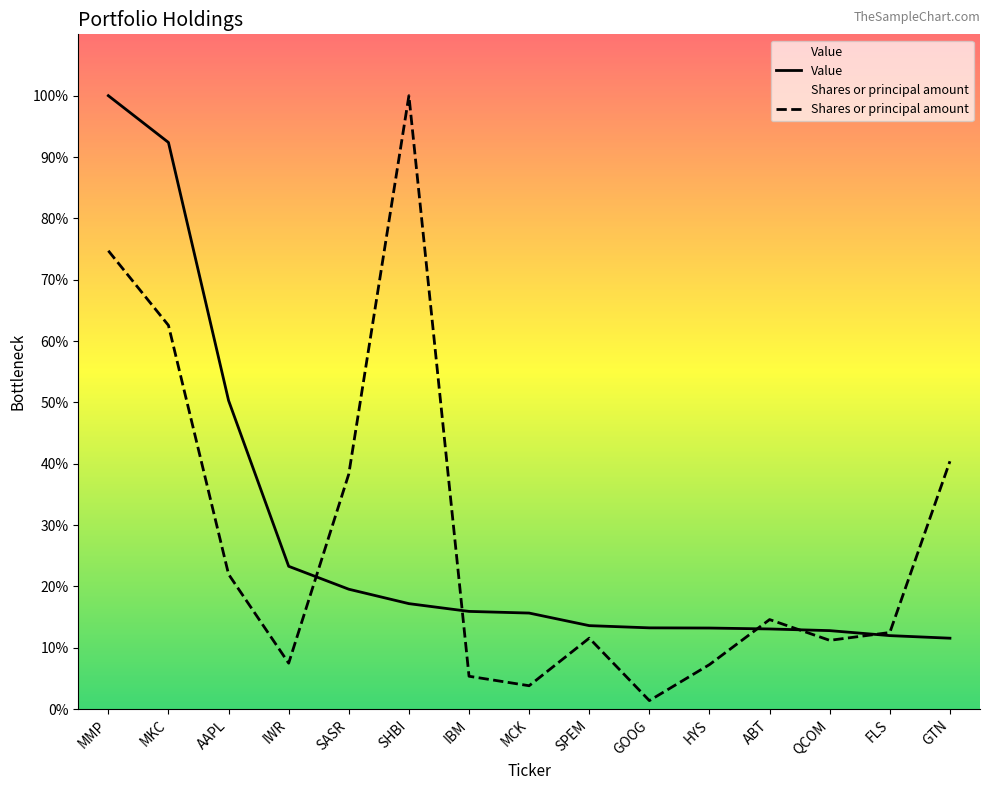

At GTN, list the series in order from largest to smallest.

Shares or principal amount, Value